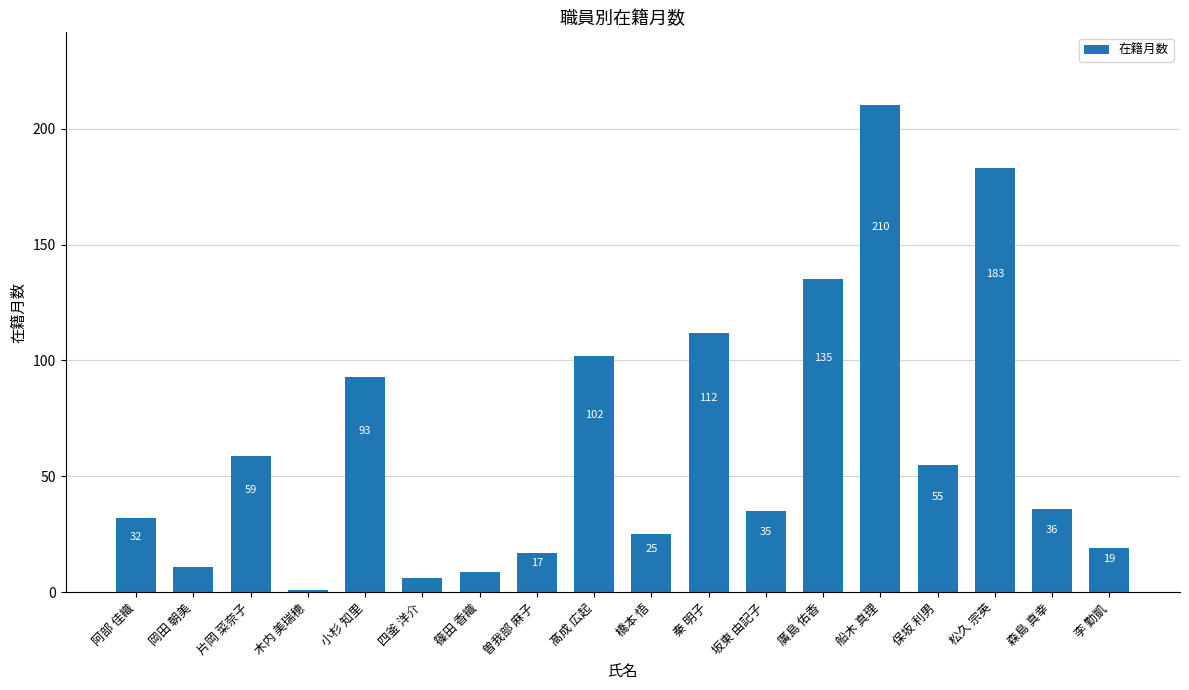

Rank the categories by value from highest to lowest.

船木 真理, 松久 宗英, 廣島 佑香, 秦 明子, 髙成 広起, 小杉 知里, 片岡 菜奈子, 保坂 利男, 森島 真幸, 坂東 由記子, 阿部 佳織, 橋本 悟, 李 勤凱, 曽我部 麻子, 岡田 朝美, 篠田 香織, 四釜 洋介, 木内 美瑞穂